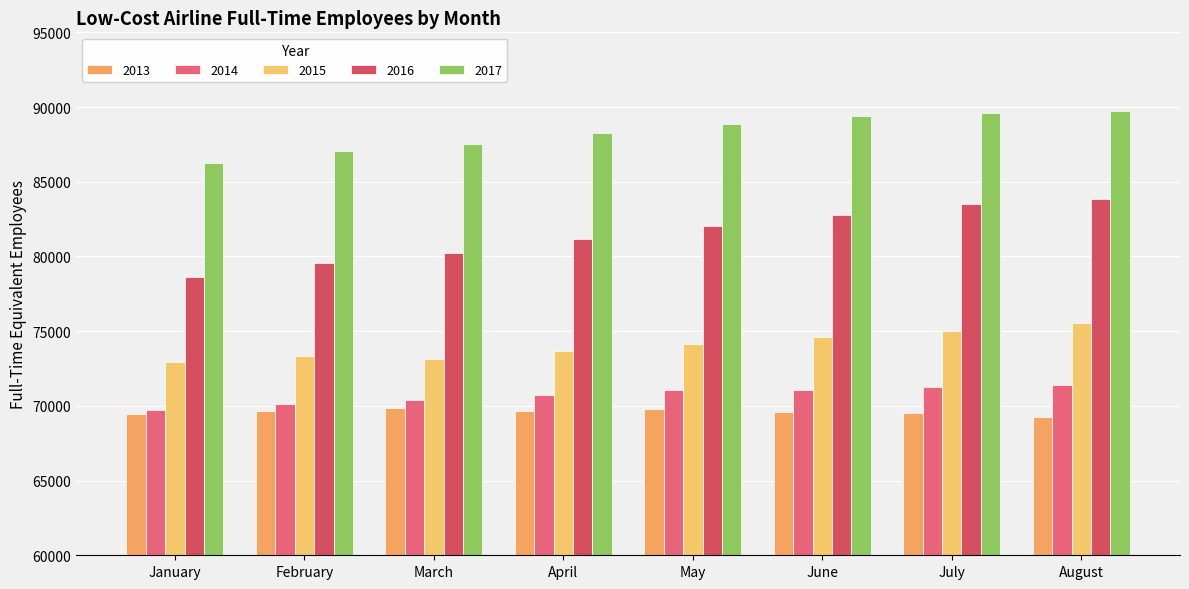

Is it true that 2015 equals 74999 at July?

True